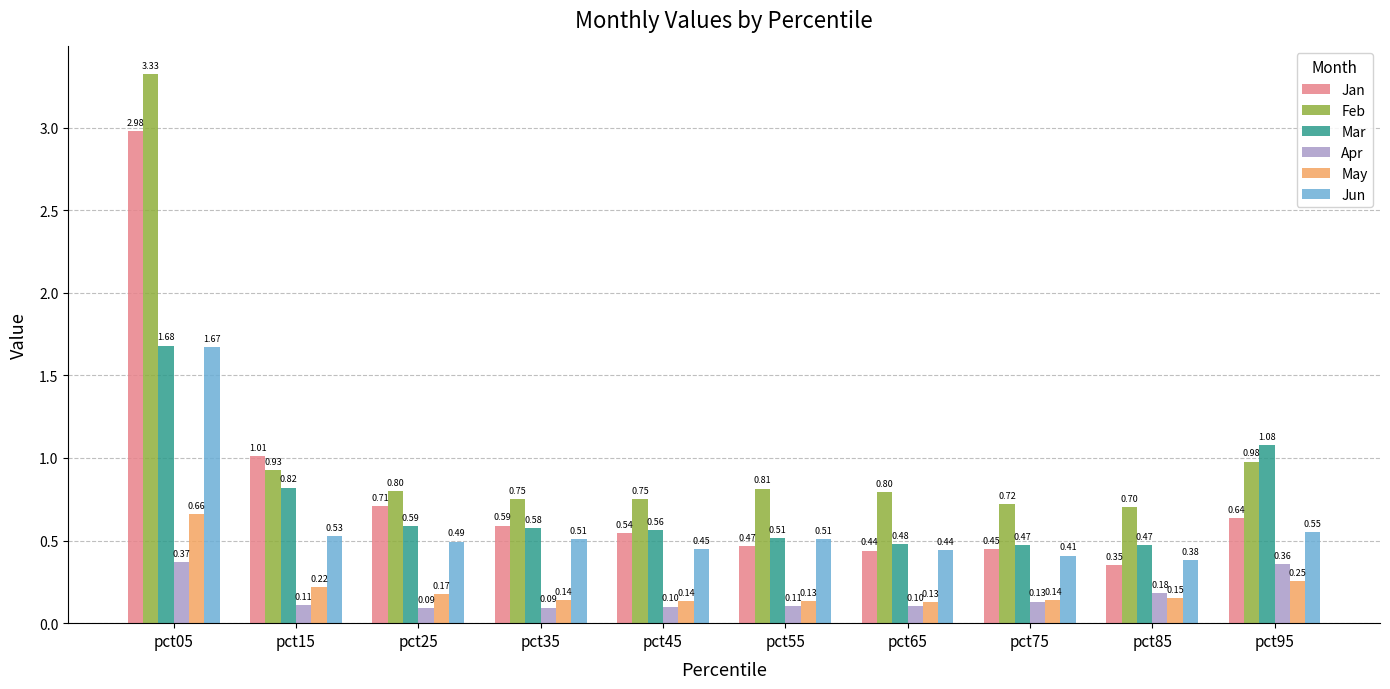

How many bars are there in each group?

6